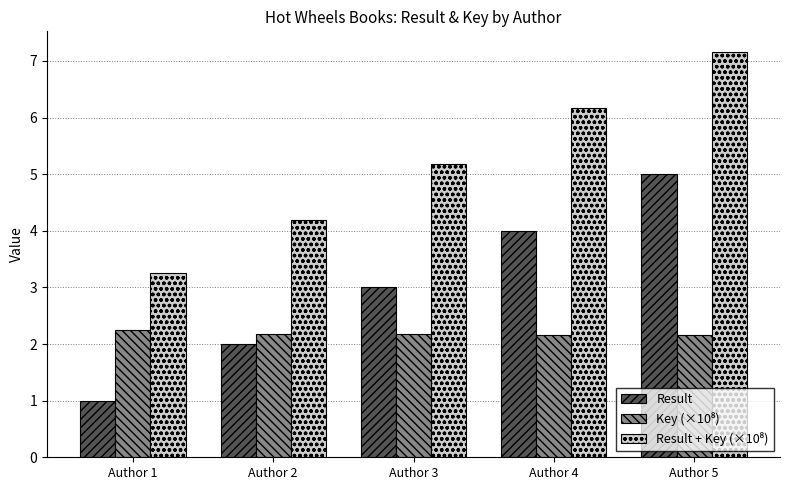

What is the difference between the highest and lowest values at Author 3?

3.0